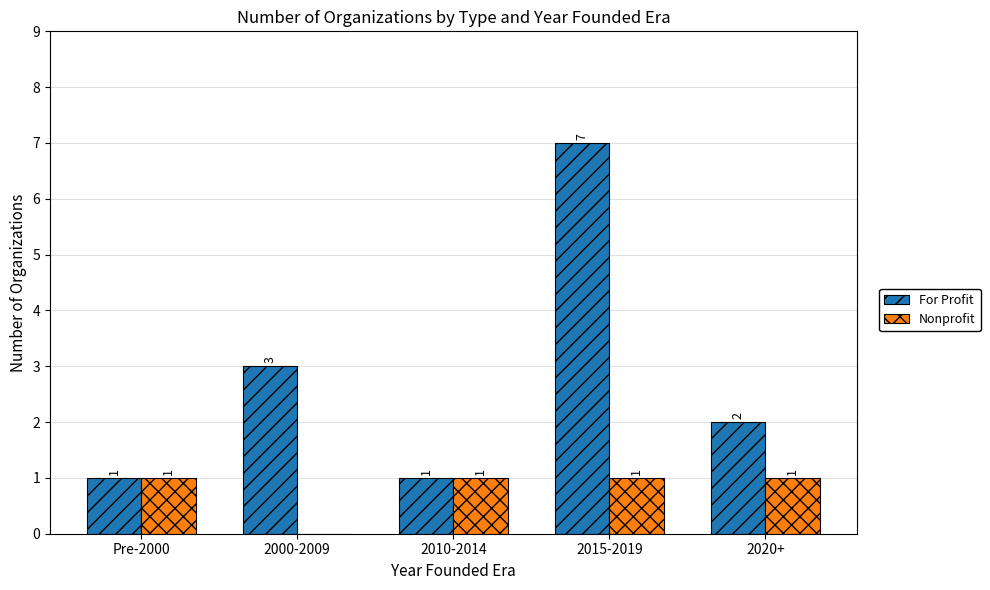

What is the approximate value of For Profit at Pre-2000?

1